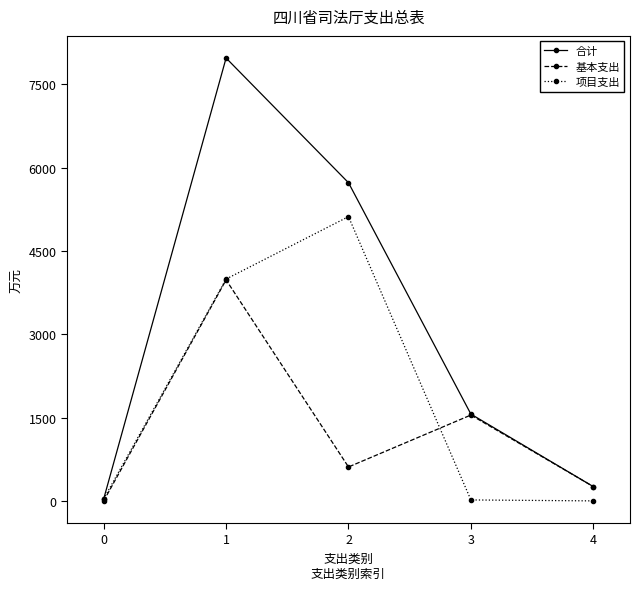

True or false: 合计 has more than 1 interior local peaks.

False